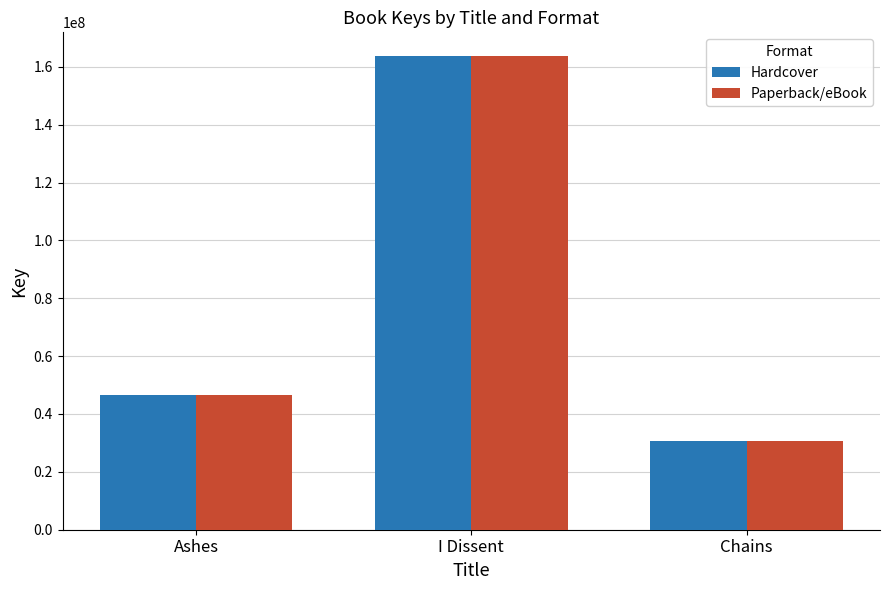

At which category does the chart reach its peak across all series?

I Dissent